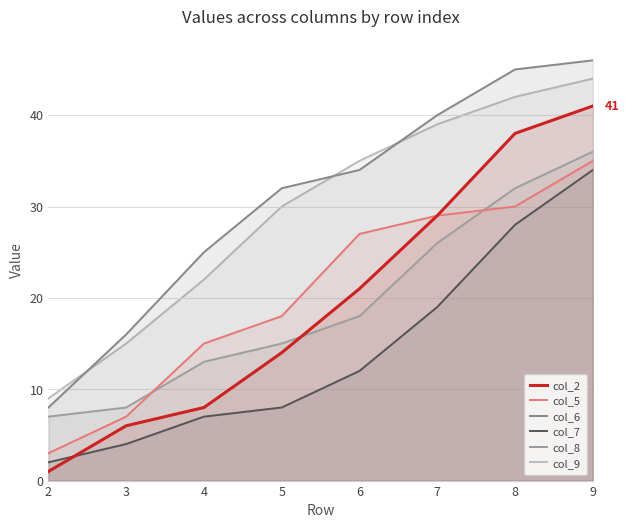

Which series has the largest total across all categories?

col_6